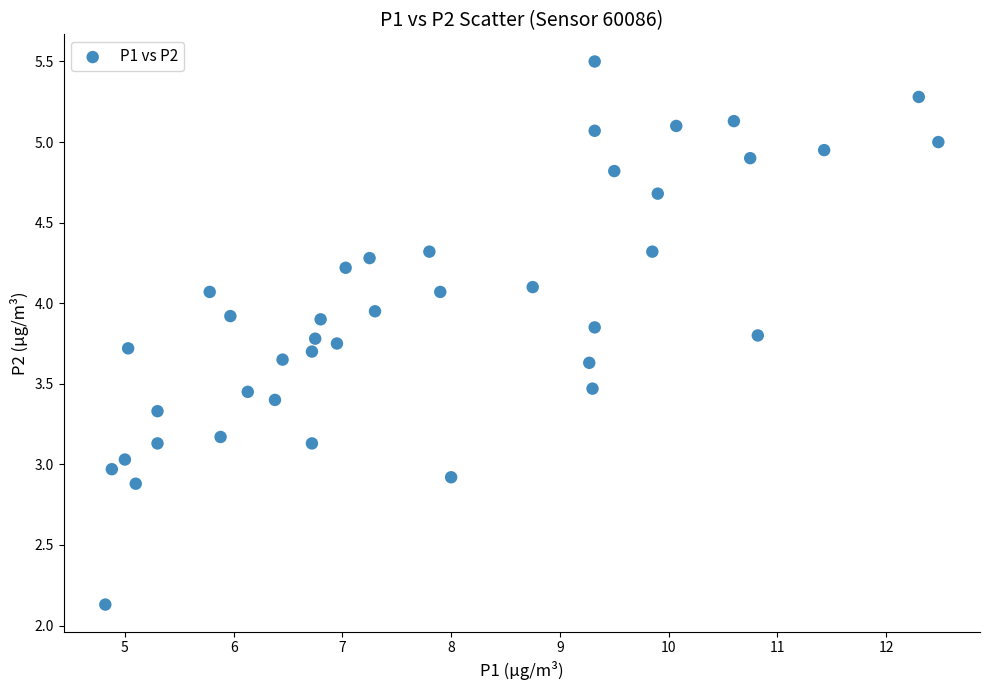

What is the range of Y values (max minus min)?

3.4